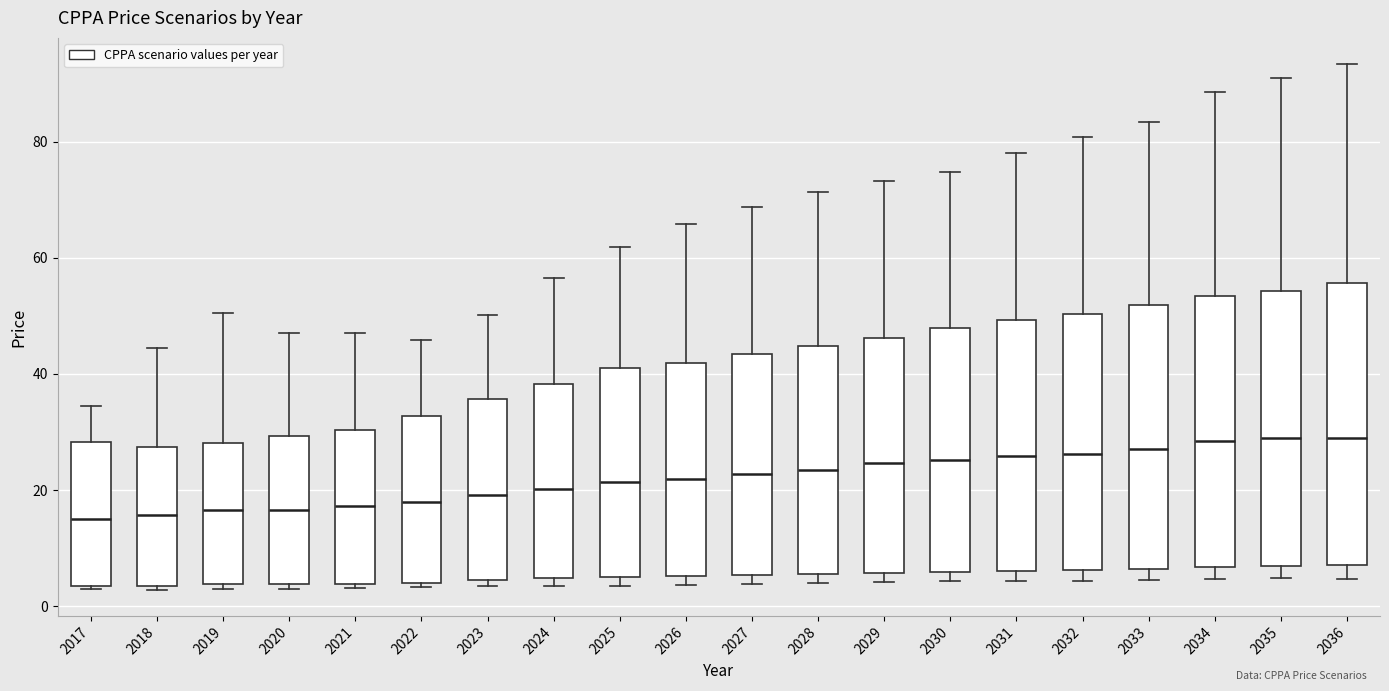

Reading left to right, transcribe this box plot: for each box, give where its median line is, the range the box spans, and where its two whiskers end, as read against the y-axis. The values are not printed on the chart, so give them approximately, as read against the axis.

2017: median 16, box 4 to 28, whiskers 2 to 34
2018: median 16, box 4 to 28, whiskers 2 to 44
2019: median 16, box 4 to 28, whiskers 2 to 50
2020: median 16, box 4 to 30, whiskers 4 (just below the box's lower edge) to 48
2021: median 18, box 4 to 30, whiskers 4 (just below the box's lower edge) to 48
2022: median 18, box 4 to 32, whiskers 4 (just below the box's lower edge) to 46
2023: median 20, box 4 to 36, whiskers 4 (just below the box's lower edge) to 50
2024: median 20, box 4 to 38, whiskers 4 (just below the box's lower edge) to 56
2025: median 22, box 6 to 40, whiskers 4 to 62
2026: median 22, box 6 to 42, whiskers 4 to 66
2027: median 22, box 6 to 44, whiskers 4 to 68
2028: median 24, box 6 to 44, whiskers 4 to 72
2029: median 24, box 6 to 46, whiskers 4 to 74
2030: median 26, box 6 to 48, whiskers 4 to 74
2031: median 26, box 6 to 50, whiskers 4 to 78
2032: median 26, box 6 to 50, whiskers 4 to 80
2033: median 28, box 6 to 52, whiskers 4 to 84
2034: median 28, box 6 to 54, whiskers 4 to 88
2035: median 30, box 6 to 54, whiskers 4 to 92
2036: median 30, box 8 to 56, whiskers 4 to 94